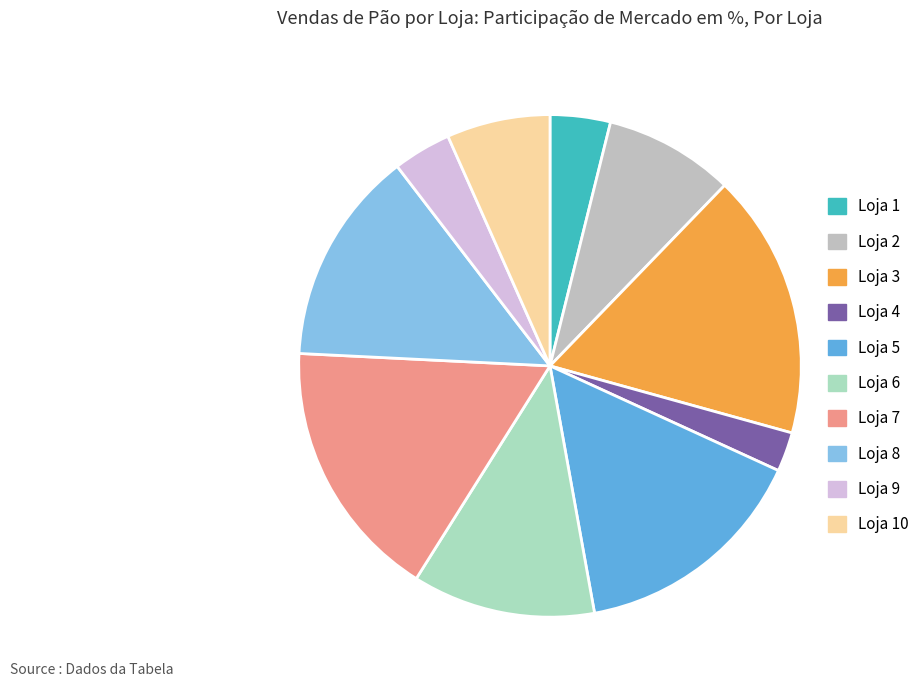

To the nearest percent, what is the average slice percentage?

10%